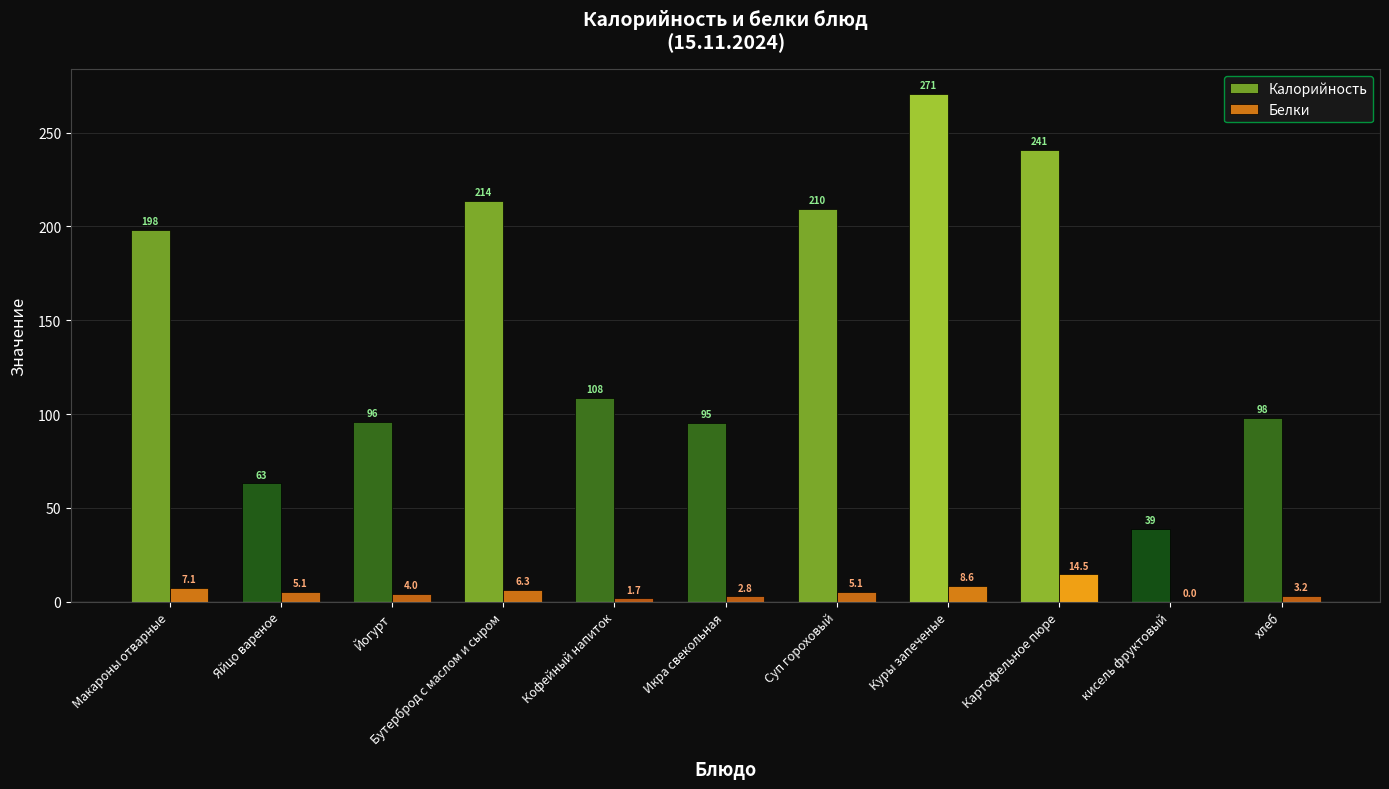

At which label is Белки closest to 7?

Макароны отварные